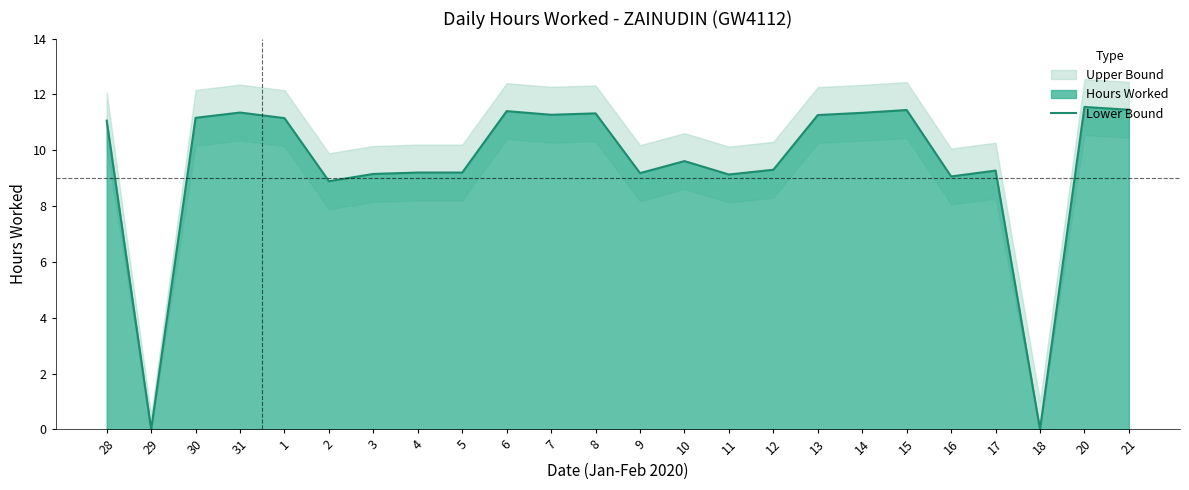

True or false: the data has more than 0 interior local peaks.

True